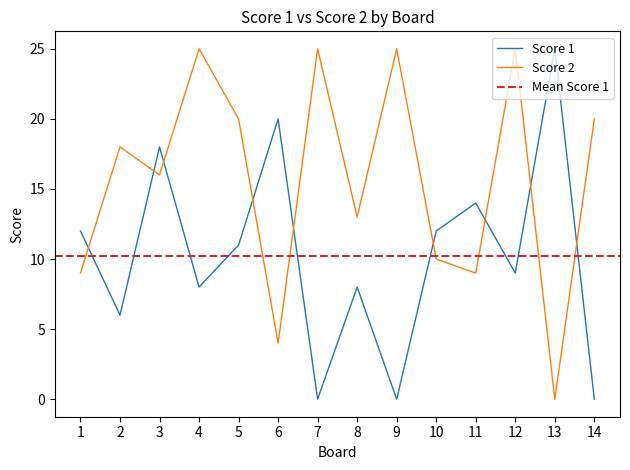

At which label is Score 2 closest to 12?

8